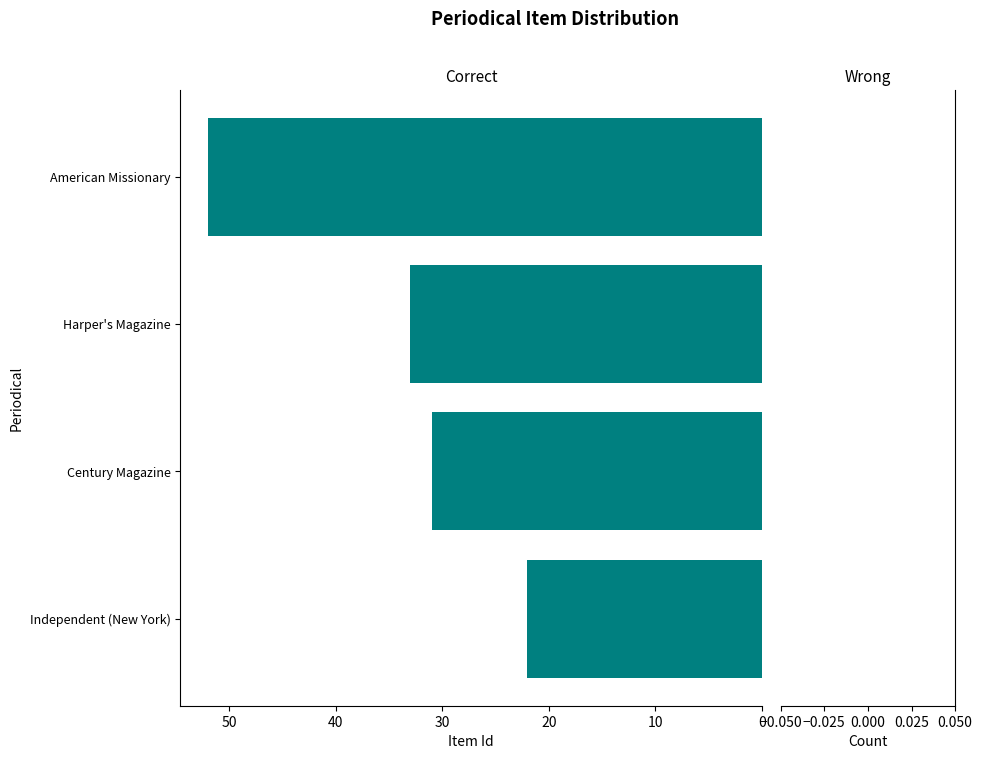

Reading top to bottom, transcribe all the data shown in this chart.

52	33	31	22